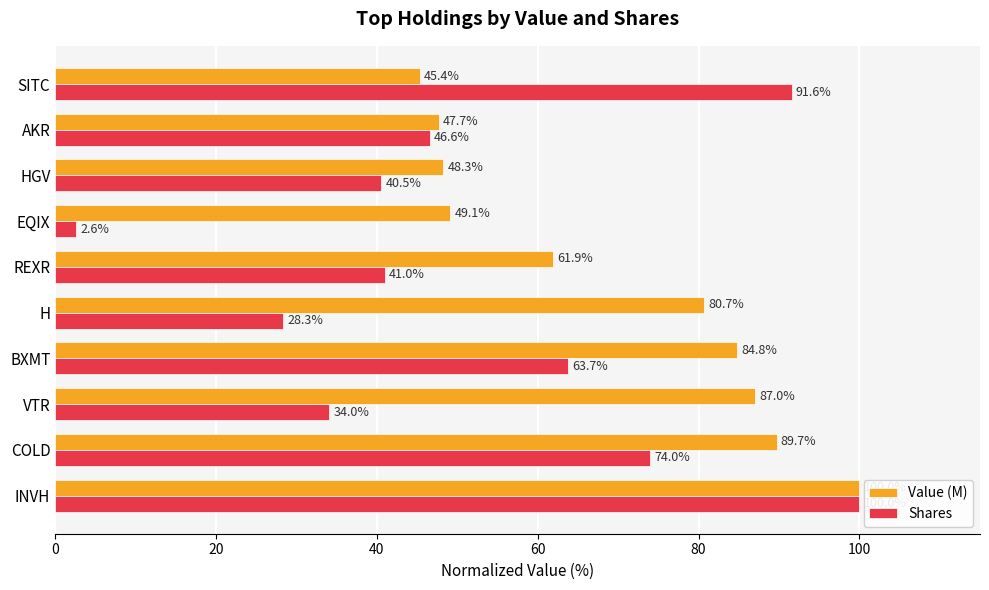

The Value (M) series shows 19.2 at AKR. True or false?

False